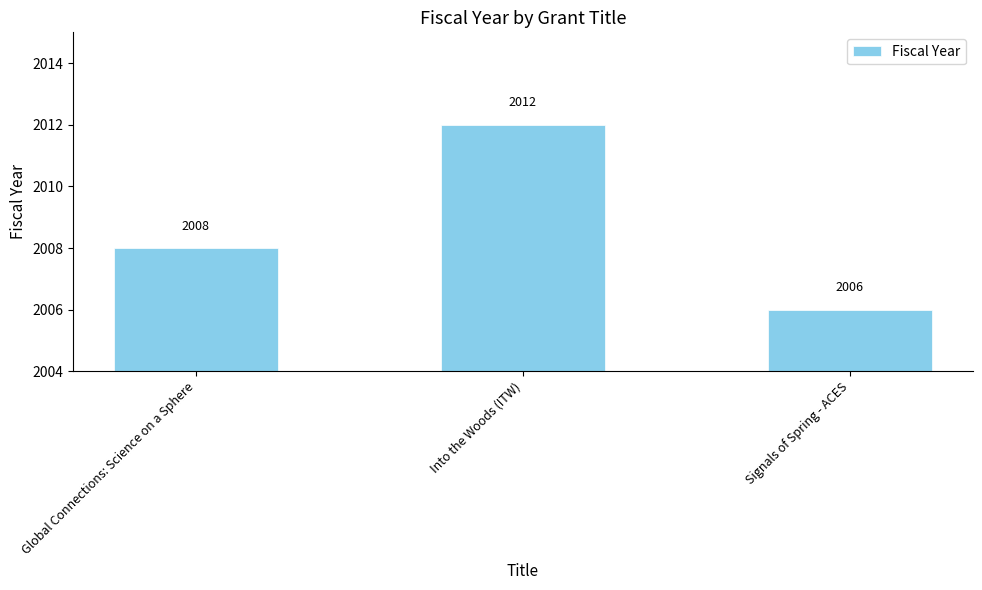

What is the sum of the values at Signals of Spring - ACES and Into the Woods (ITW)?

4018